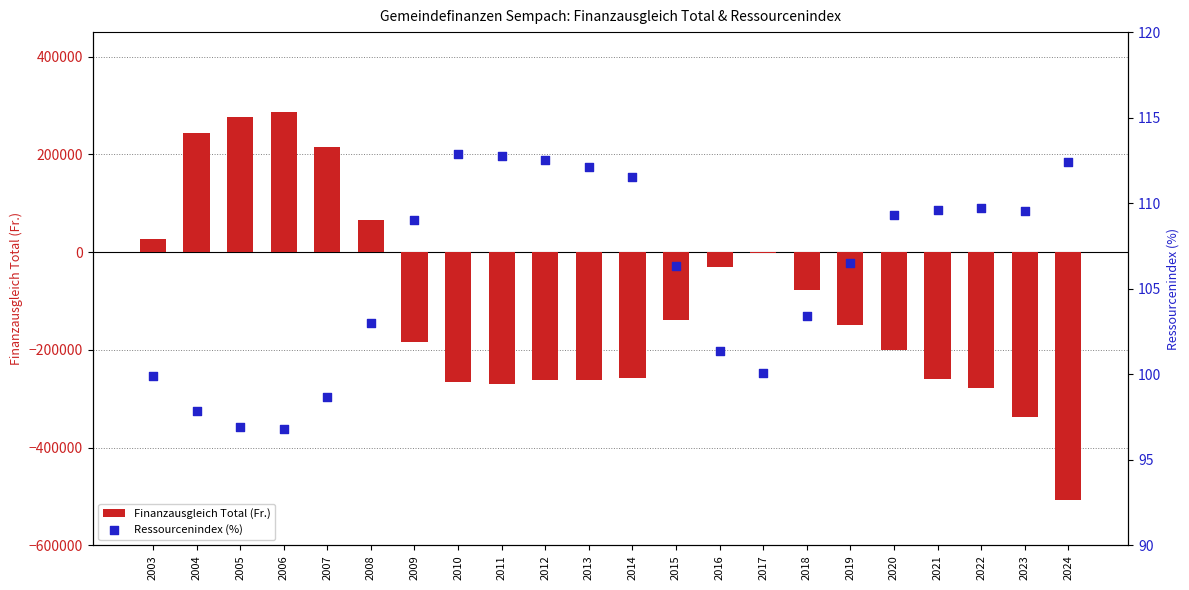

Which series contains the lowest Y value?

Finanzausgleich Total (Fr.)